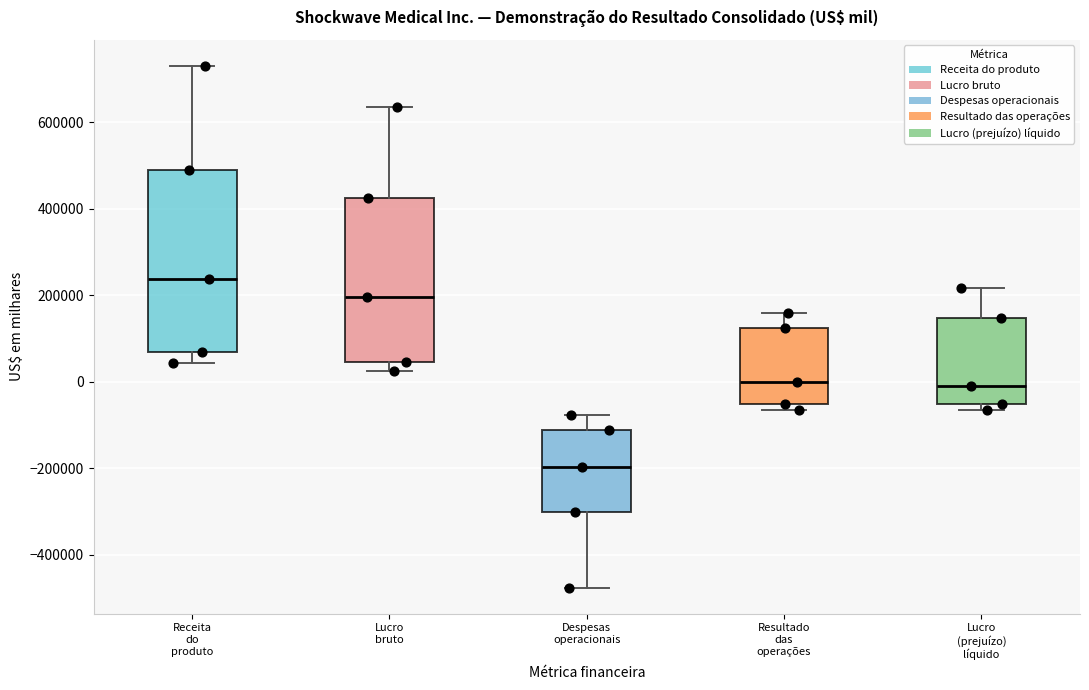

Comparing the boxes themselves (not the whiskers), which one is the tallest?

Receita do produto